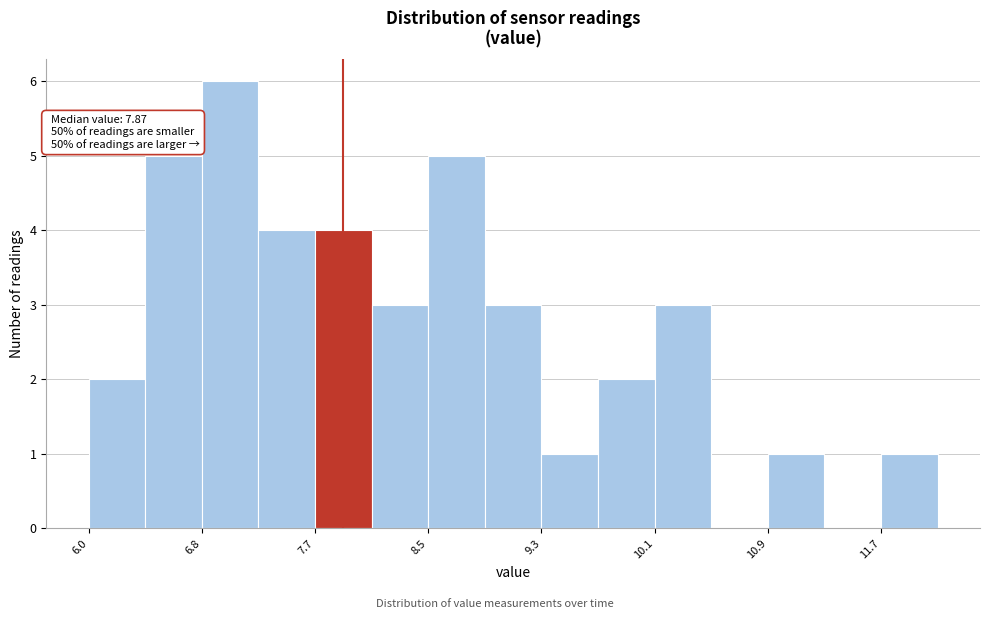

Which range on the x-axis has the tallest bar?

6.8 to 7.3